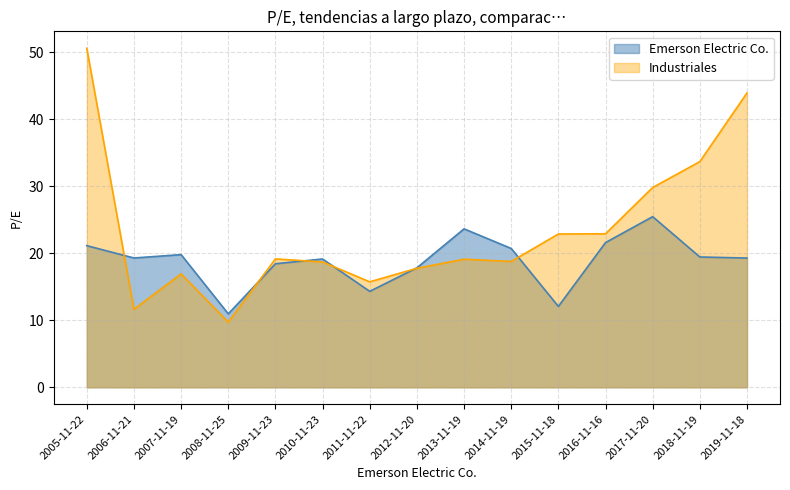

What is the difference between the highest and lowest values at 2016-11-16?

1.3